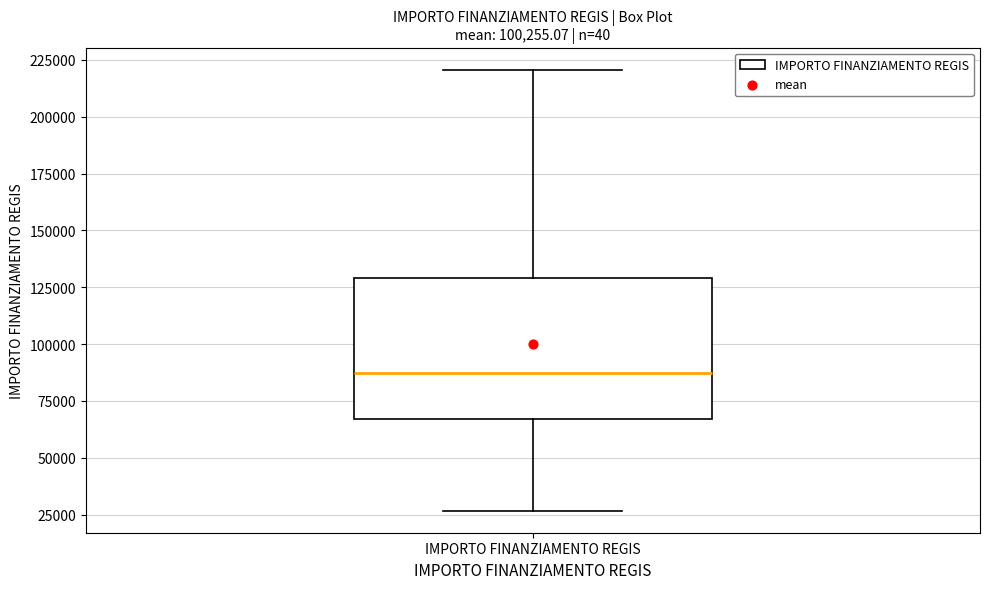

Transcribe this box plot: give where the median line is, the range the box spans, and where the two whiskers end, as read against the y-axis. The values are not printed on the chart, so give them approximately, as read against the axis.

median 85000, box 65000 to 130000, whiskers 25000 to 220000